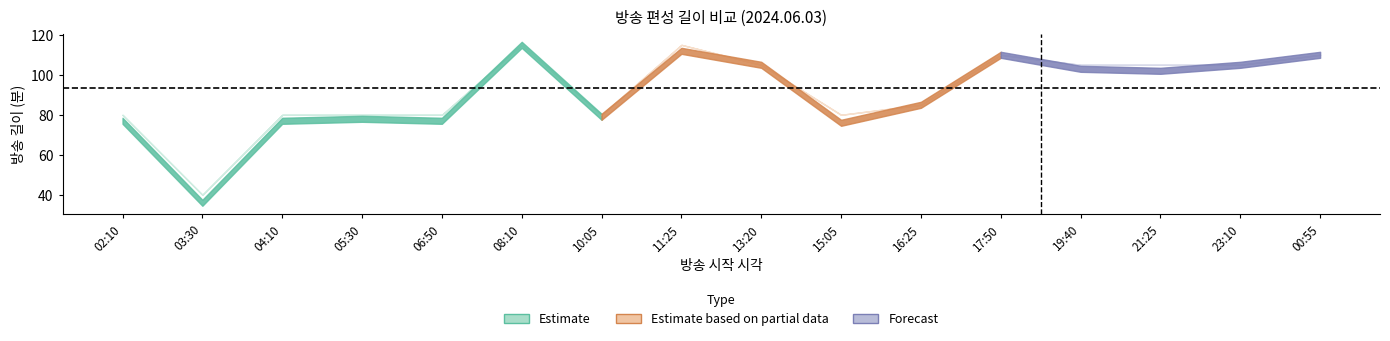

How many data points does each series have?

16